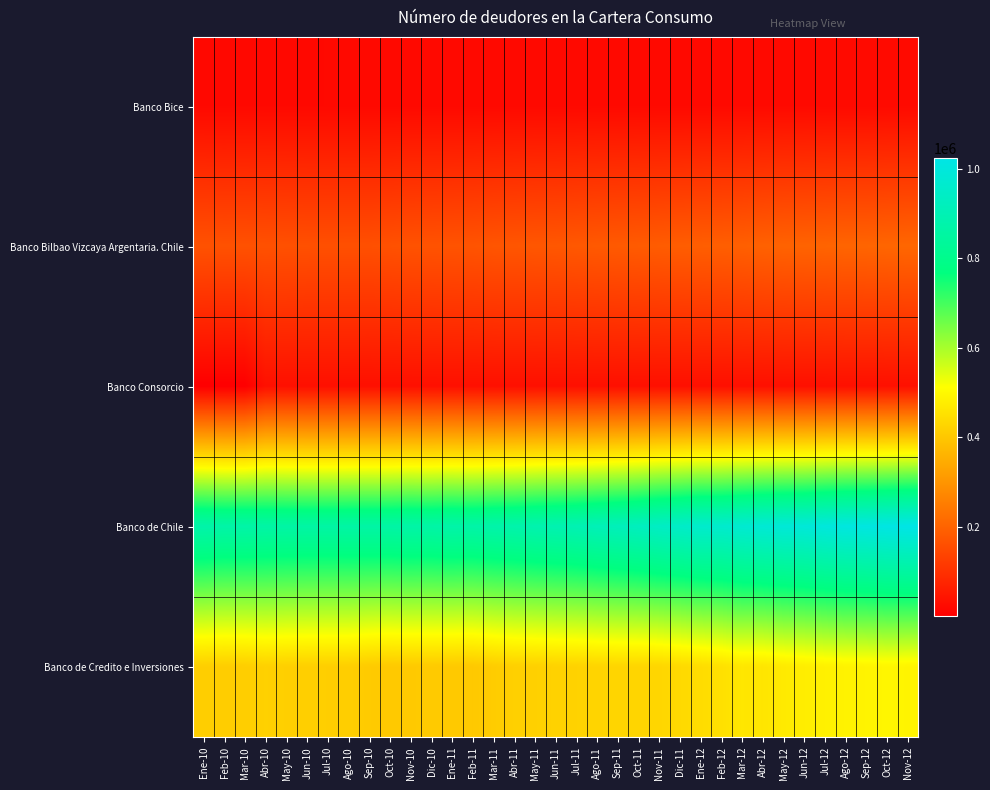

List the series in order of their peak value, highest first.

Banco de Chile, Banco de Credito e Inversiones, Banco Bilbao Vizcaya Argentaria. Chile, Banco Consorcio, Banco Bice